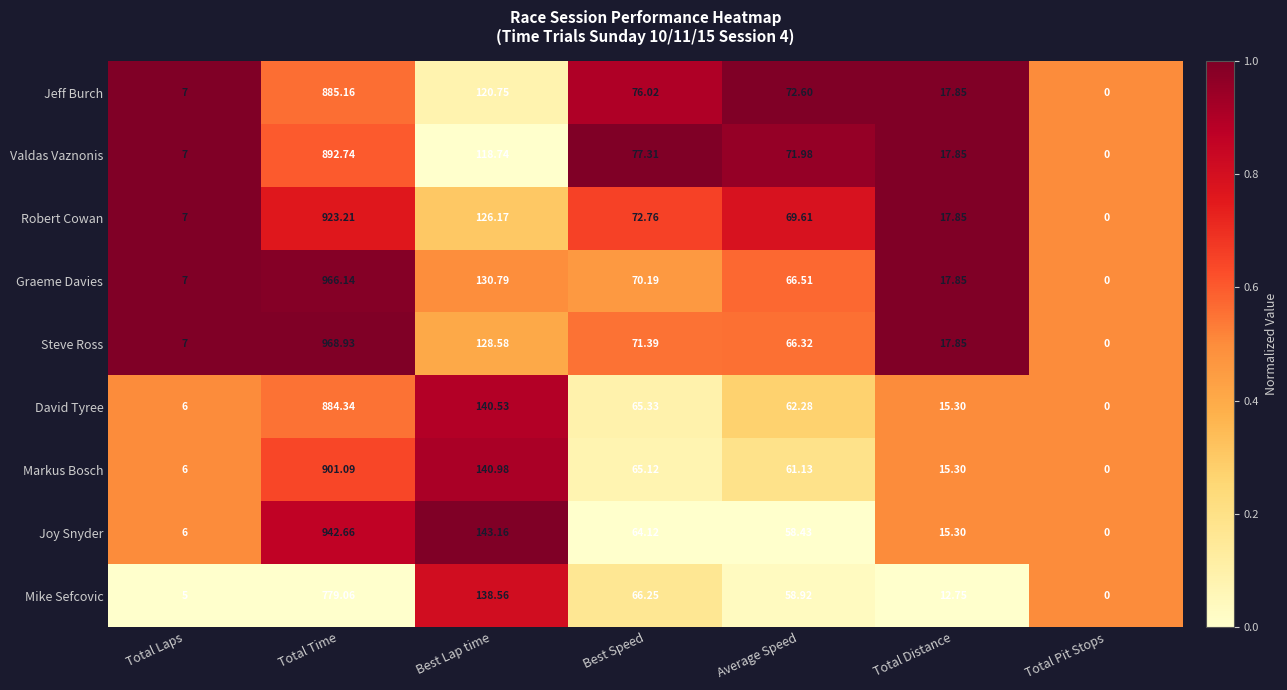

What is the total value across all series at Total Time?

8143.3